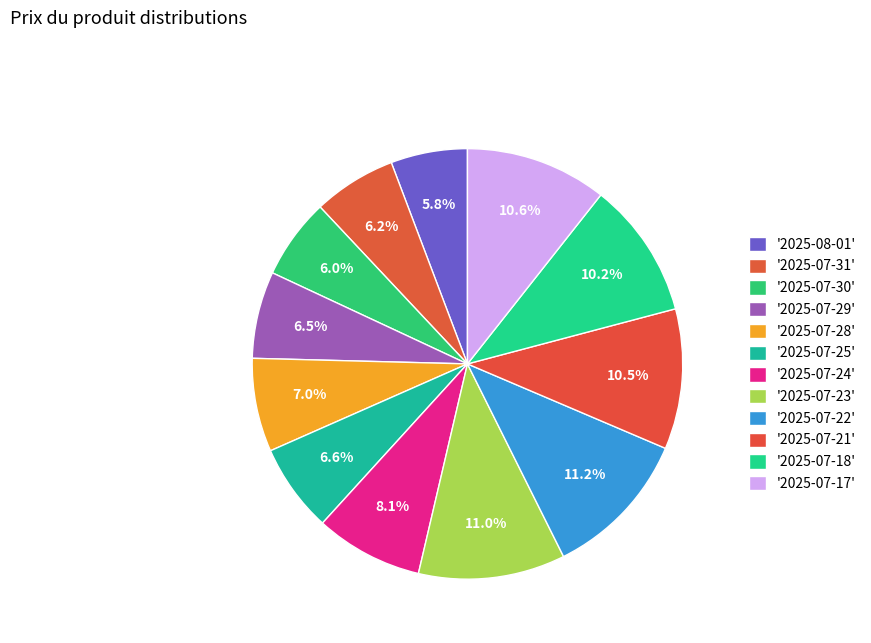

Is there any slice that represents more than half of the pie?

No